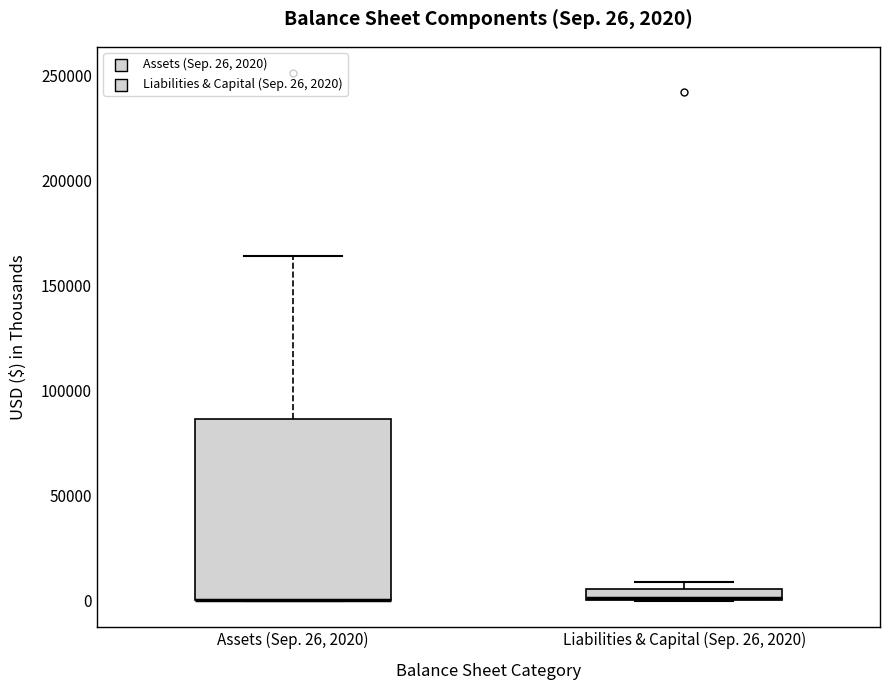

Comparing the boxes themselves (not the whiskers), which one is the tallest?

Assets (Sep. 26, 2020)